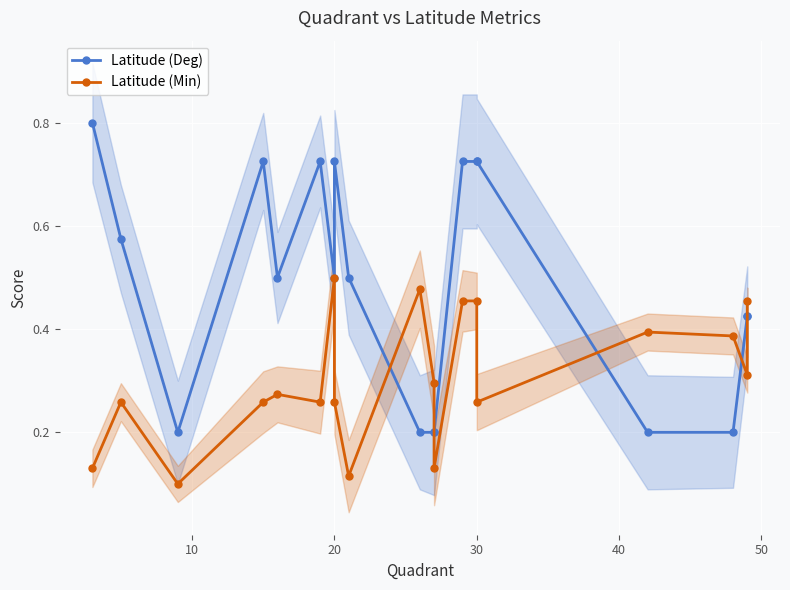

What are all the series names shown in the legend?

Latitude (Deg), Latitude (Min)